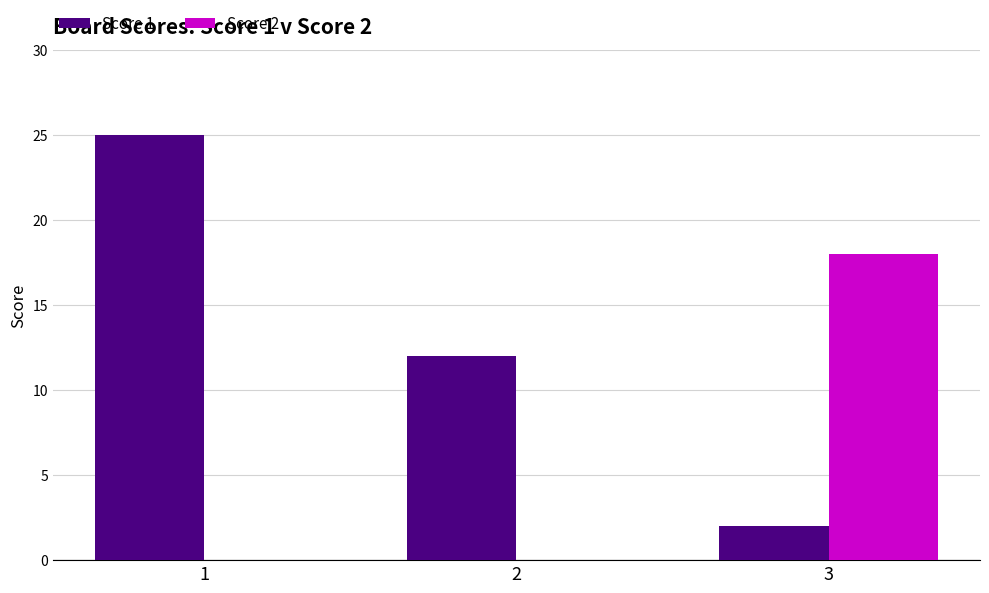

The value of Score 2 at 3 is 11. True or false?

False